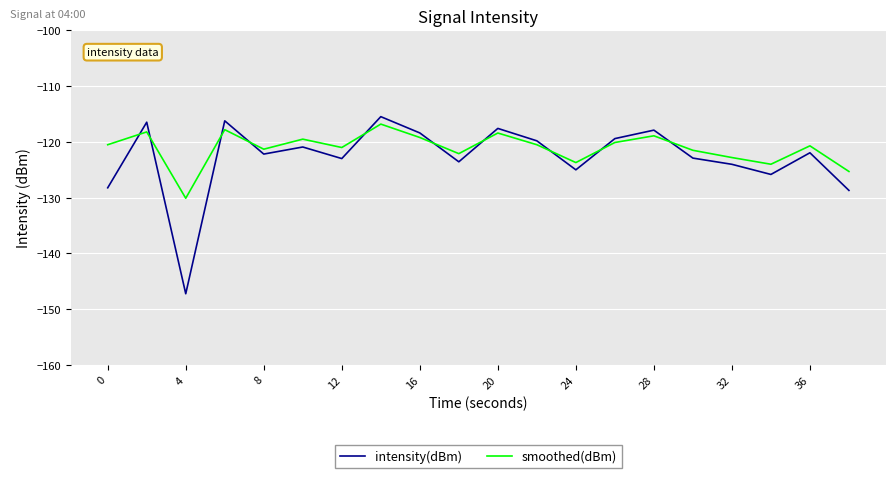

List the series in order of their peak value, lowest first.

smoothed(dBm), intensity(dBm)